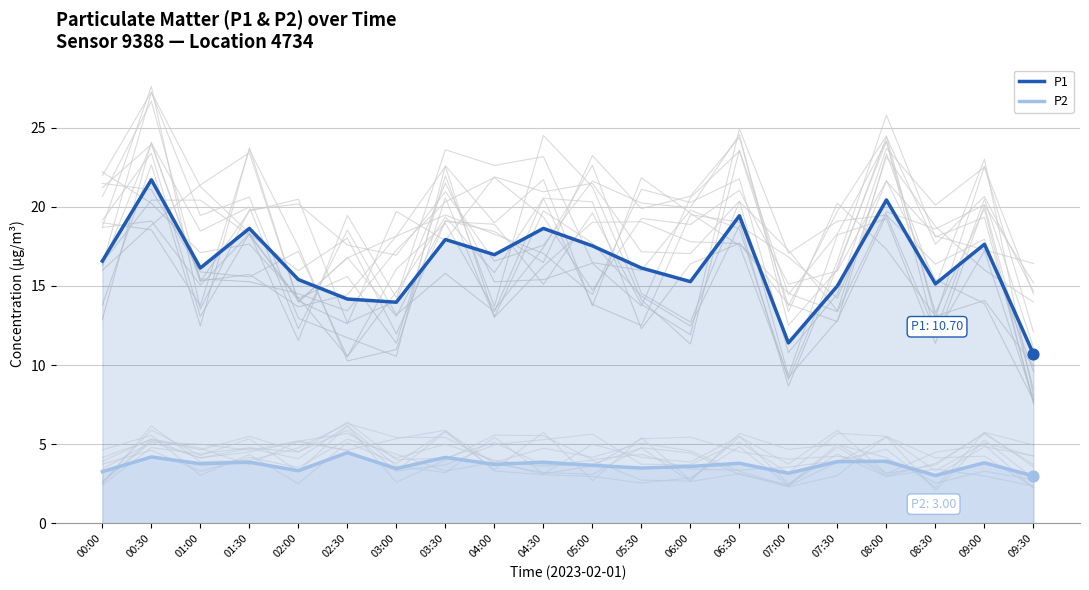

Which series has the largest total across all categories?

P1